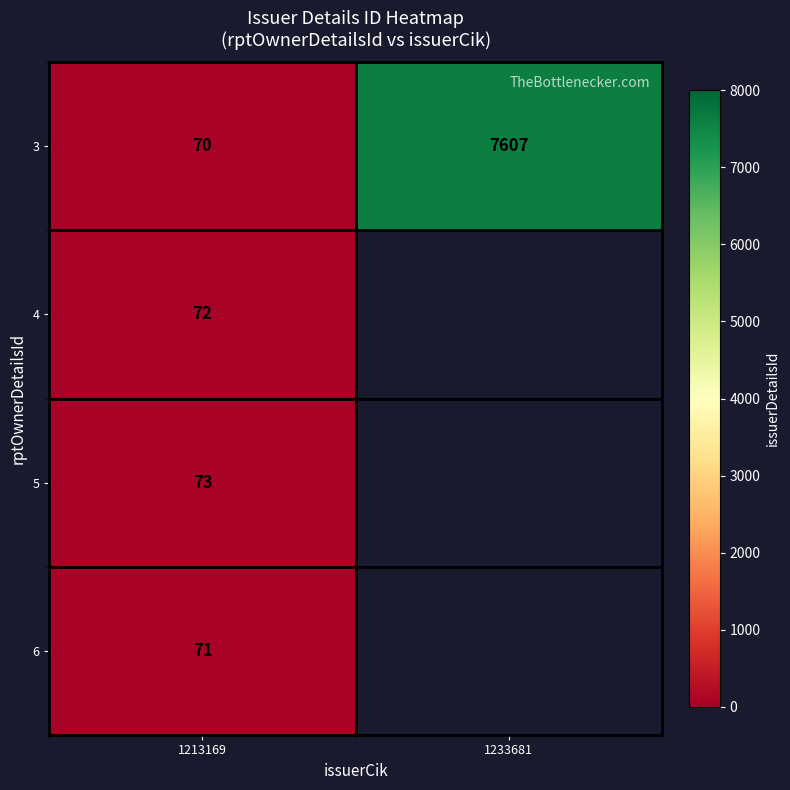

What is the difference between the highest and lowest values at 1213169?

3